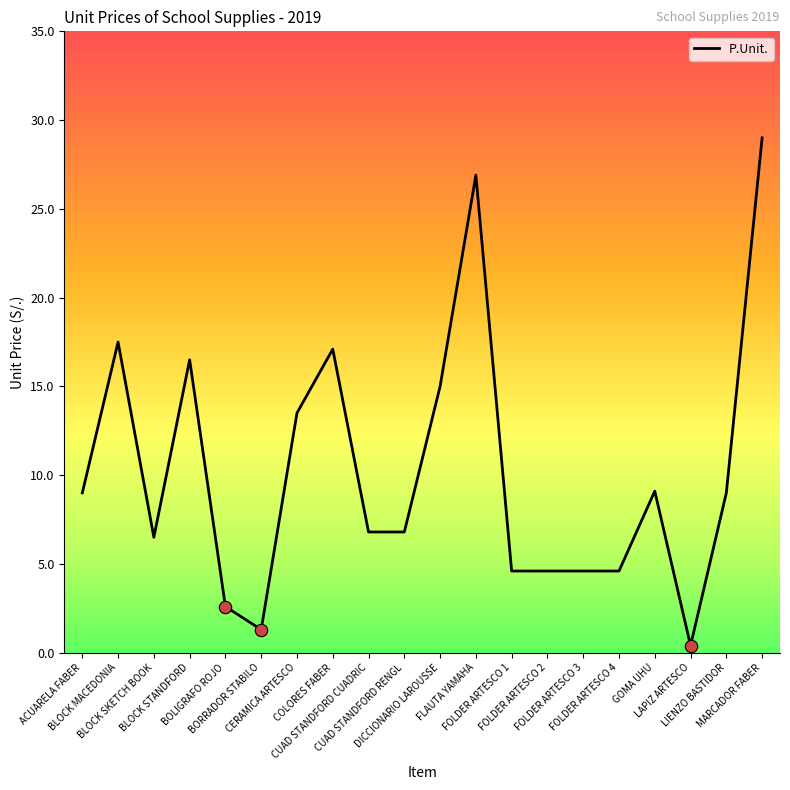

What is the change in value from BLOCK MACEDONIA to CUAD STANDFORD CUADRIC?

-10.7